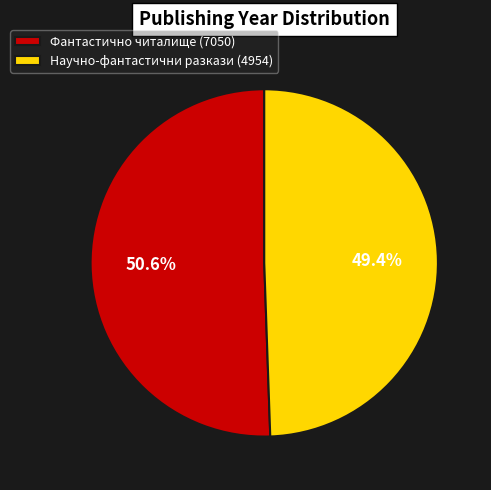

How many segments does this pie chart have?

2